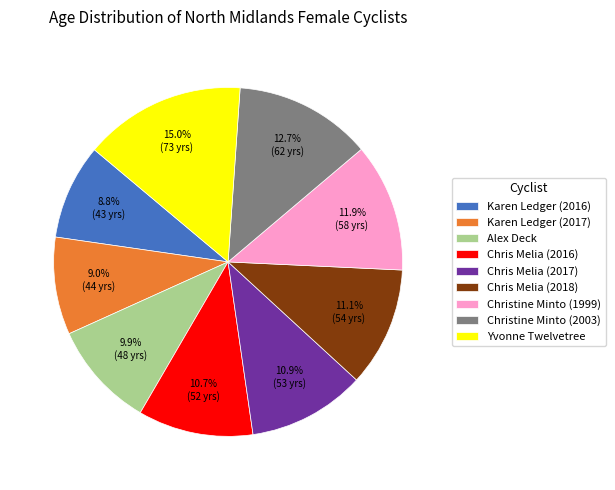

To the nearest percent, what portion does Christine Minto (2003) represent?

13%